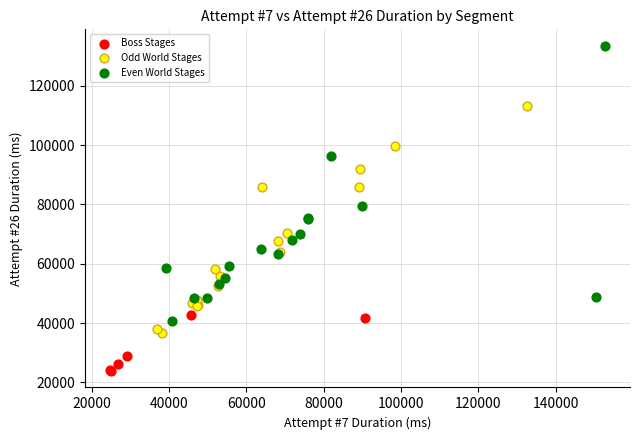

Which series reaches the maximum Y coordinate?

Even World Stages